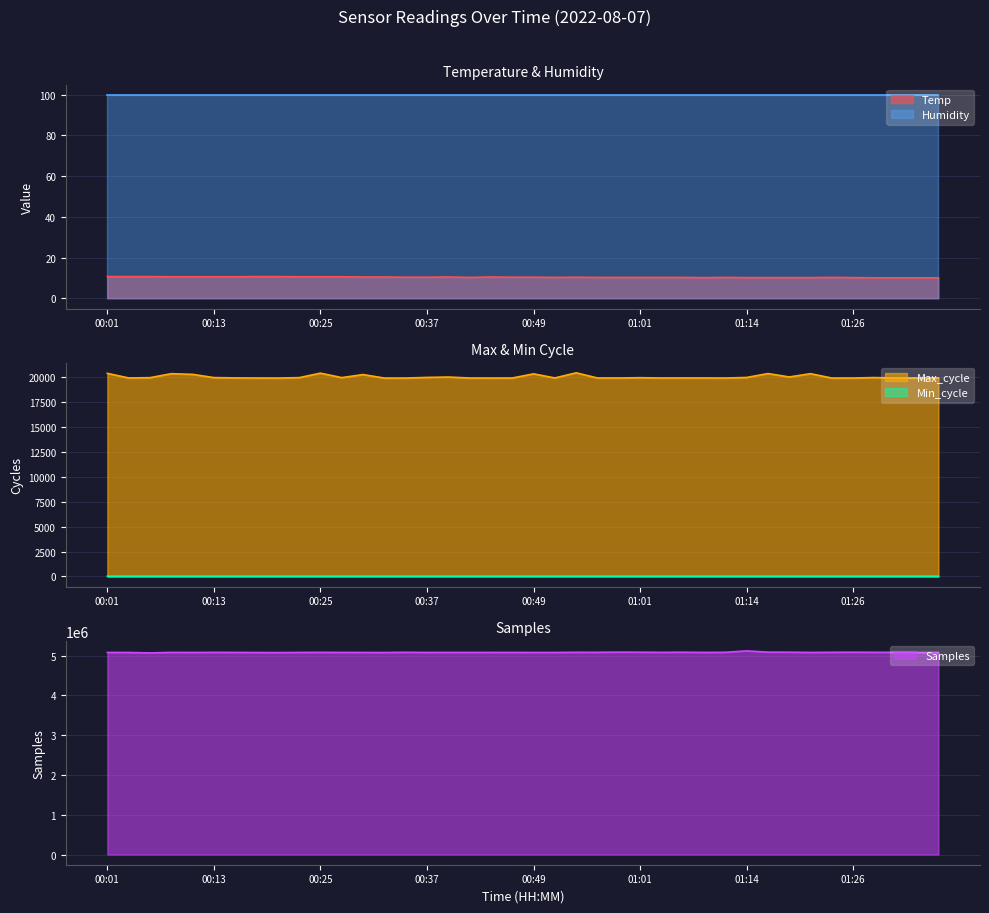

Approximately how many times larger is the value at 01:09 compared to 00:49?

1.0